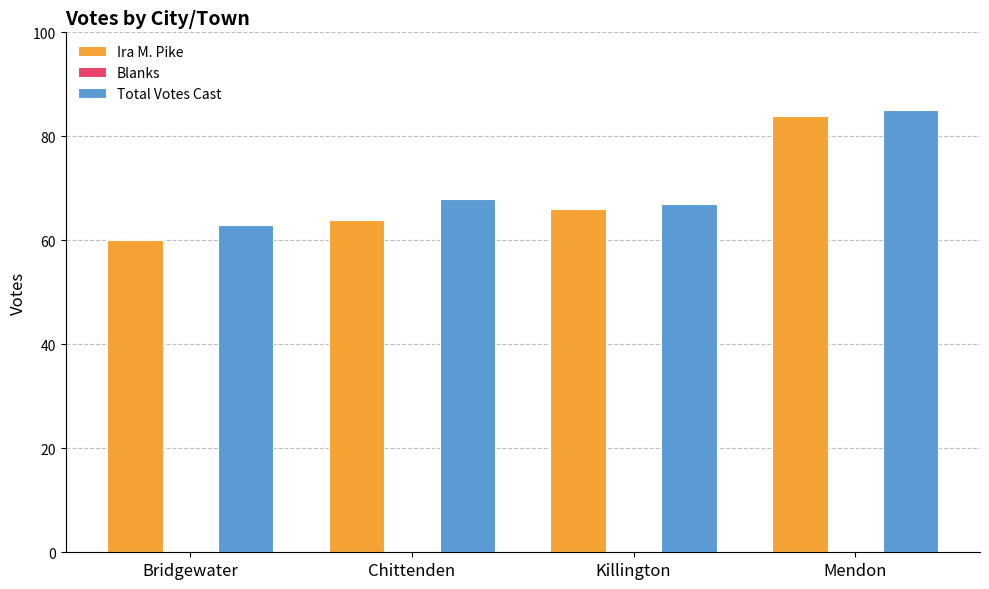

What is the difference between the maximum and minimum values in the Ira M. Pike series?

24